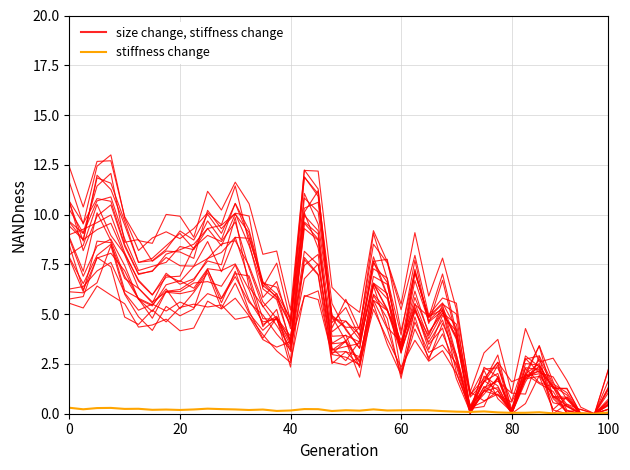

In stiffness change, how many points are lower than both neighbors (excluding endpoints)?

13